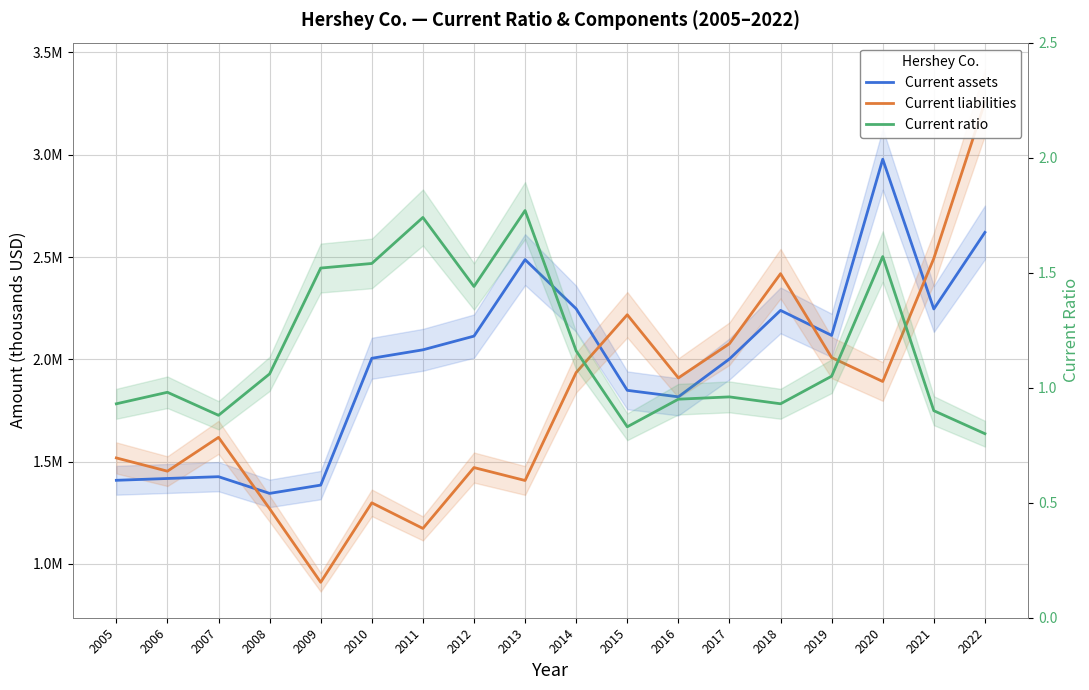

Reading right to left, extract all data points from this chart.

Current assets: 2022=2620406.0	2021=2246206.0	2020=2977905.0	2019=2117102.0	2018=2239181.0	2017=2001910.0	2016=1816778.0	2015=1848598.0	2014=2247047.0	2013=2487334.0	2012=2113485.0	2011=2046558.0	2010=2005217.0	2009=1385434.0	2008=1344945.0	2007=1426574.0	2006=1417812.0	2005=1408940.0
Current liabilities: 2022=3257154.0	2021=2493313.0	2020=1891745.0	2019=2008793.0	2018=2418566.0	2017=2076543.0	2016=1909443.0	2015=2217912.0	2014=1935647.0	2013=1408022.0	2012=1471110.0	2011=1173775.0	2010=1298845.0	2009=910628.0	2008=1270212.0	2007=1618770.0	2006=1453538.0	2005=1518223.0
Current ratio: 2022=0.8	2021=0.9	2020=1.6	2019=1.1	2018=0.9	2017=1.0	2016=0.9	2015=0.8	2014=1.2	2013=1.8	2012=1.4	2011=1.7	2010=1.5	2009=1.5	2008=1.1	2007=0.9	2006=1.0	2005=0.9